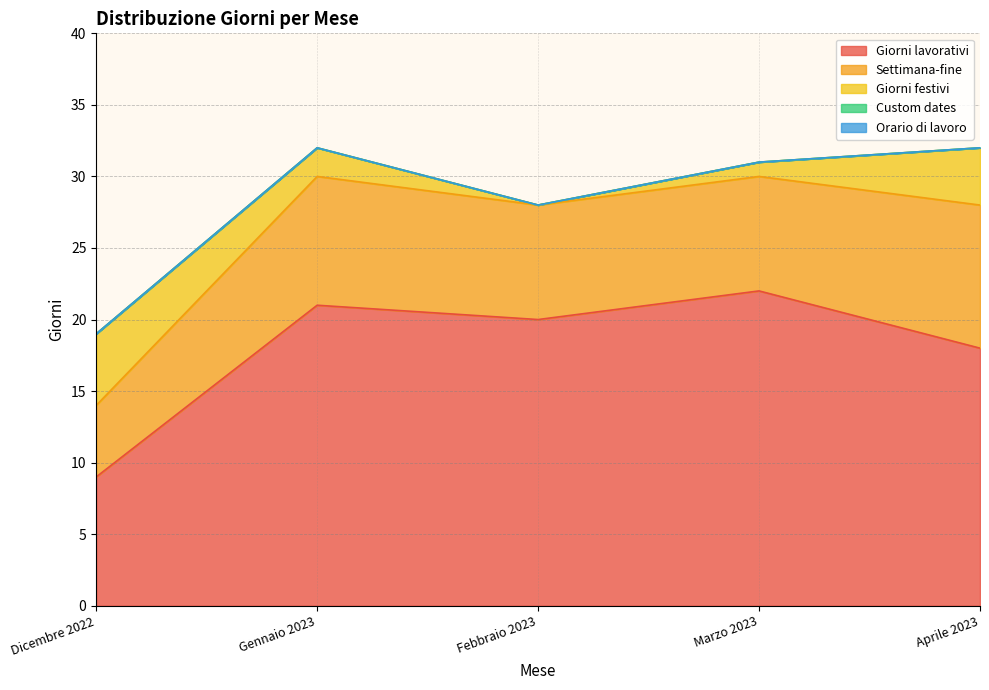

Where is the first local maximum for Settimana-fine?

Gennaio 2023